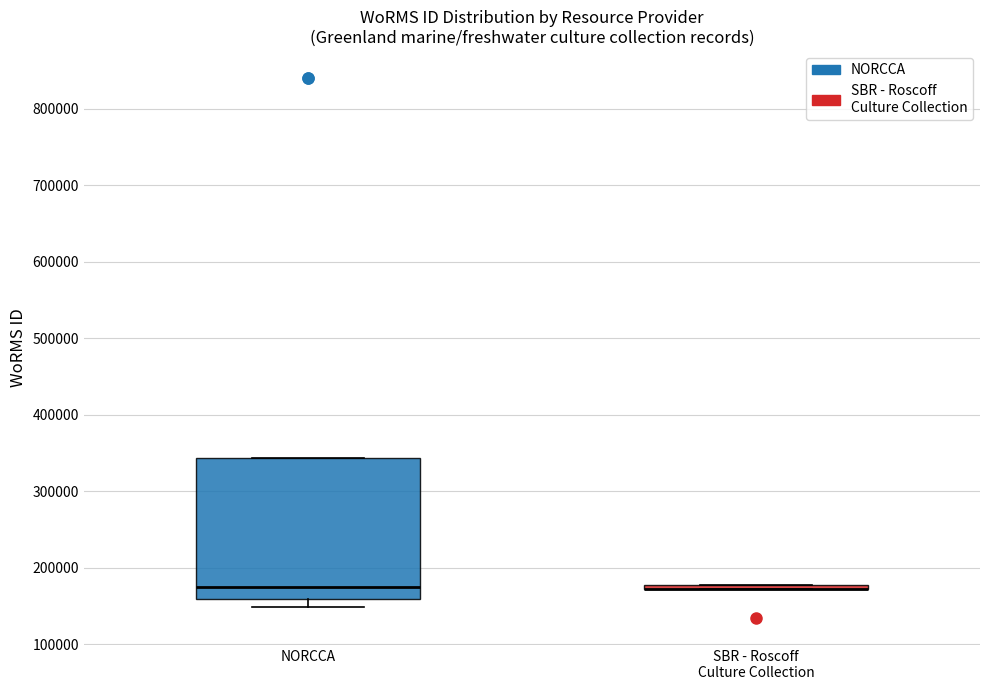

Where does the lower whisker of the box for NORCCA end on the y-axis? The values are not printed on the chart, so give them approximately, as read against the axis.

150000